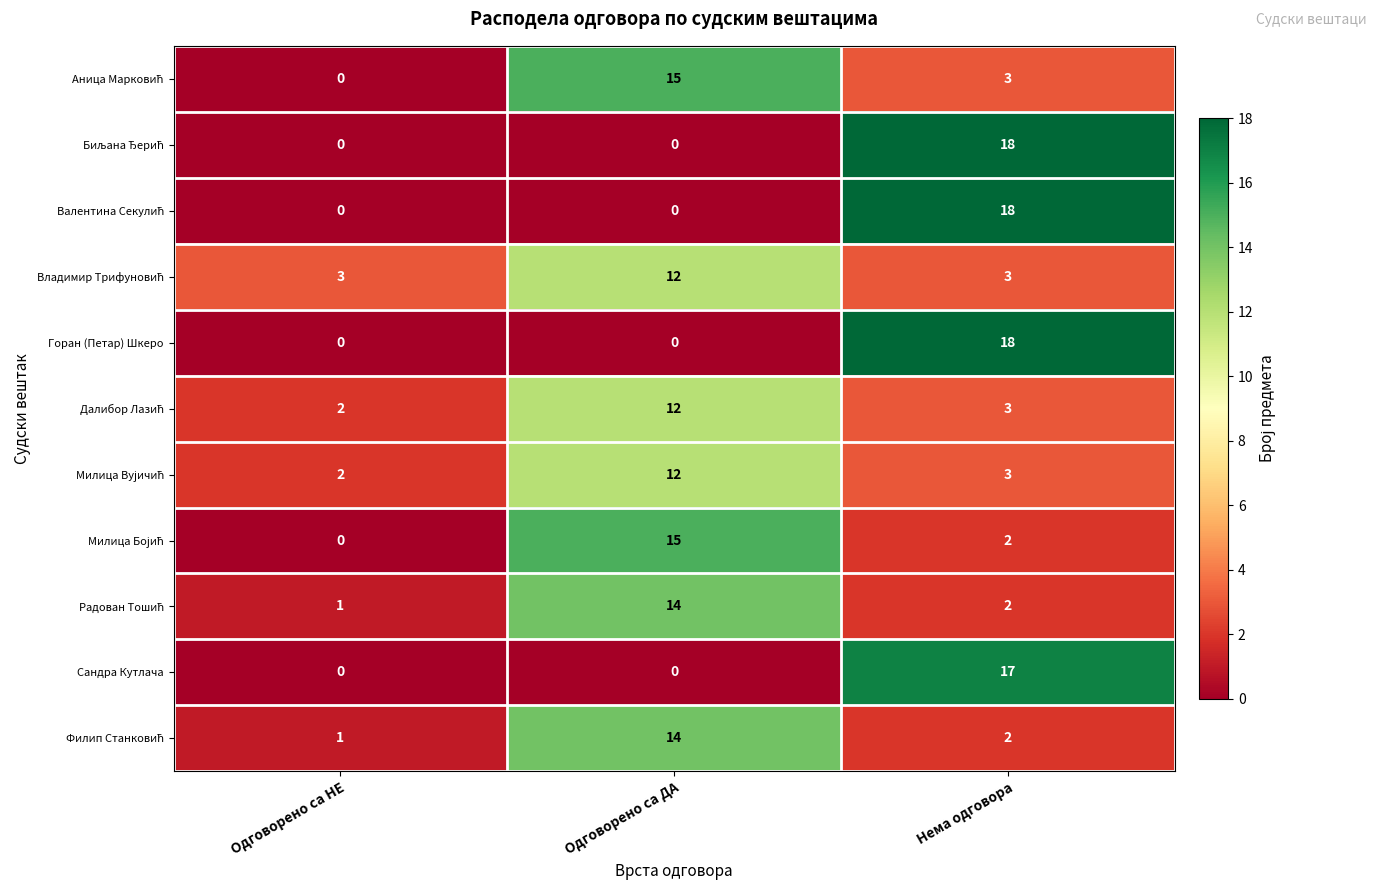

Count the Сандра Кутлача values in the range 0 to 17.

3